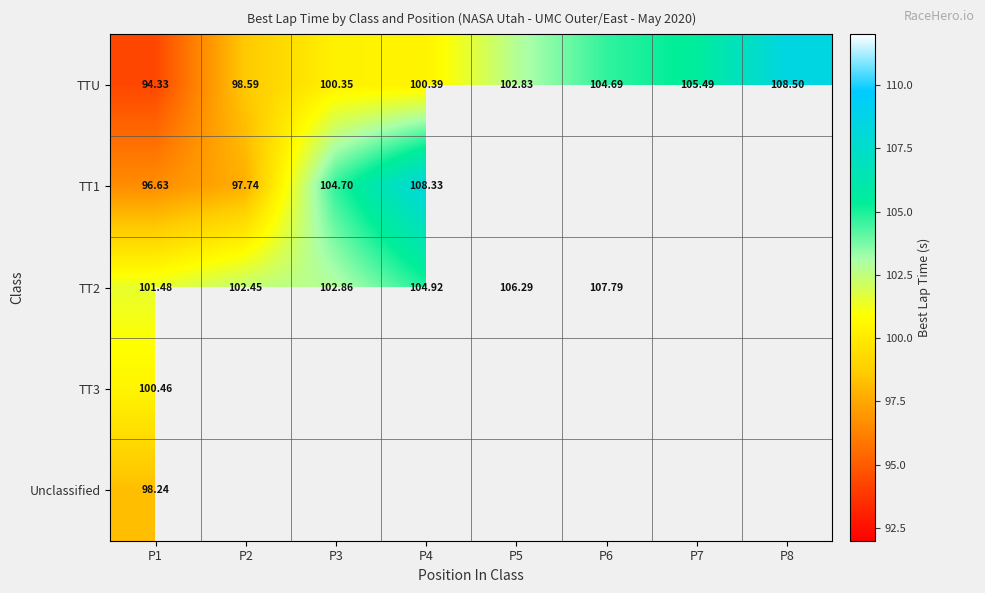

Rank the categories by TT1 value from lowest to highest.

P1, P2, P3, P4, P5, P6, P7, P8